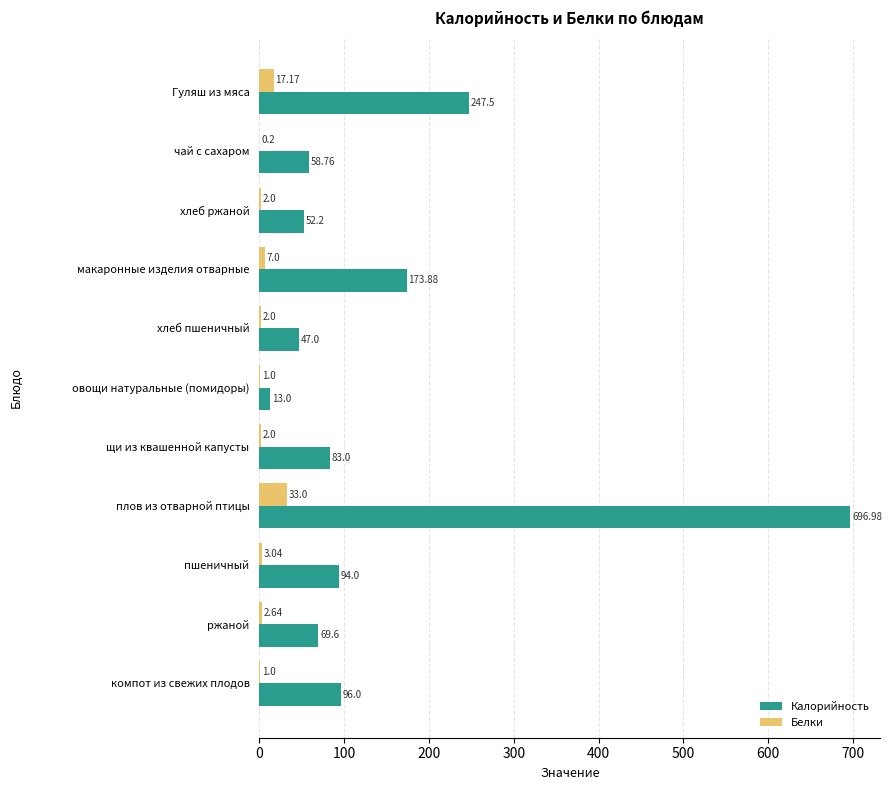

Where is Калорийность nearest to the value 354?

Гуляш из мяса